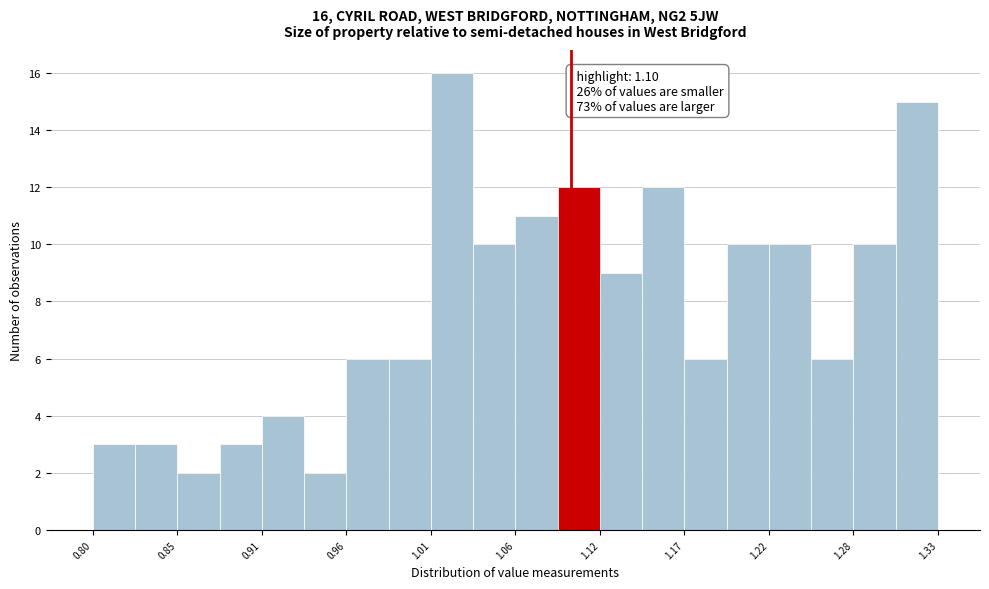

Read against the x-axis, roughly where is the centre of the tallest bar?

1.03